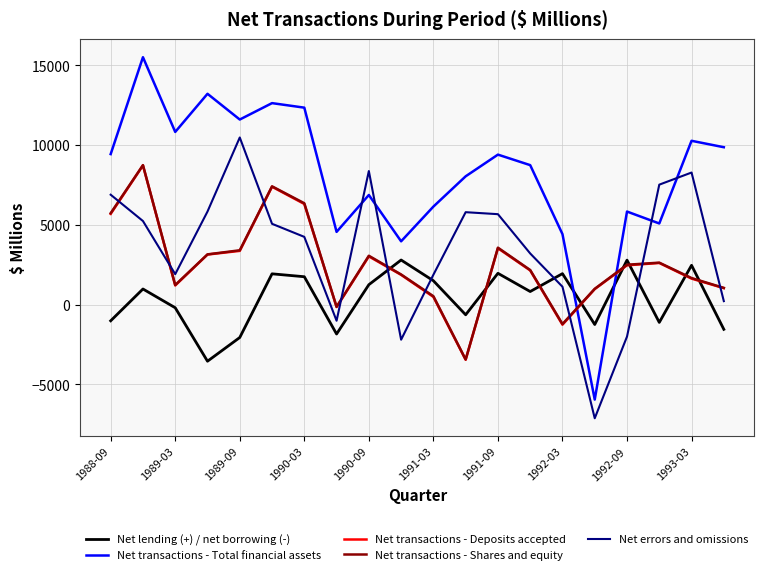

Which series has the largest total across all categories?

Net transactions - Total financial assets